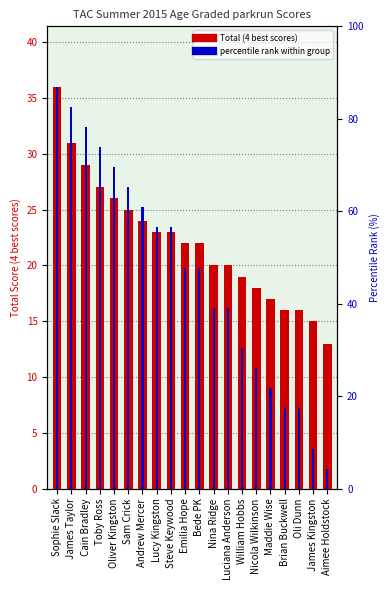

True or false: the data shows 42 at Andrew Mercer.

False